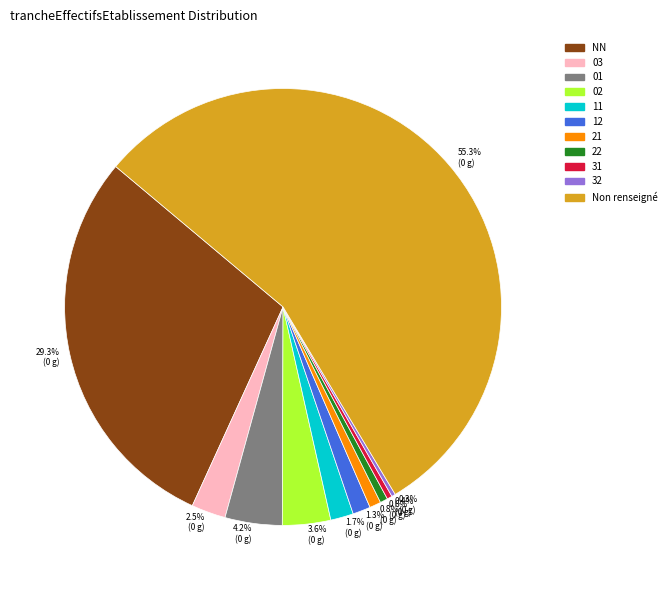

Is the sum of 12 and 01 greater than half?

No